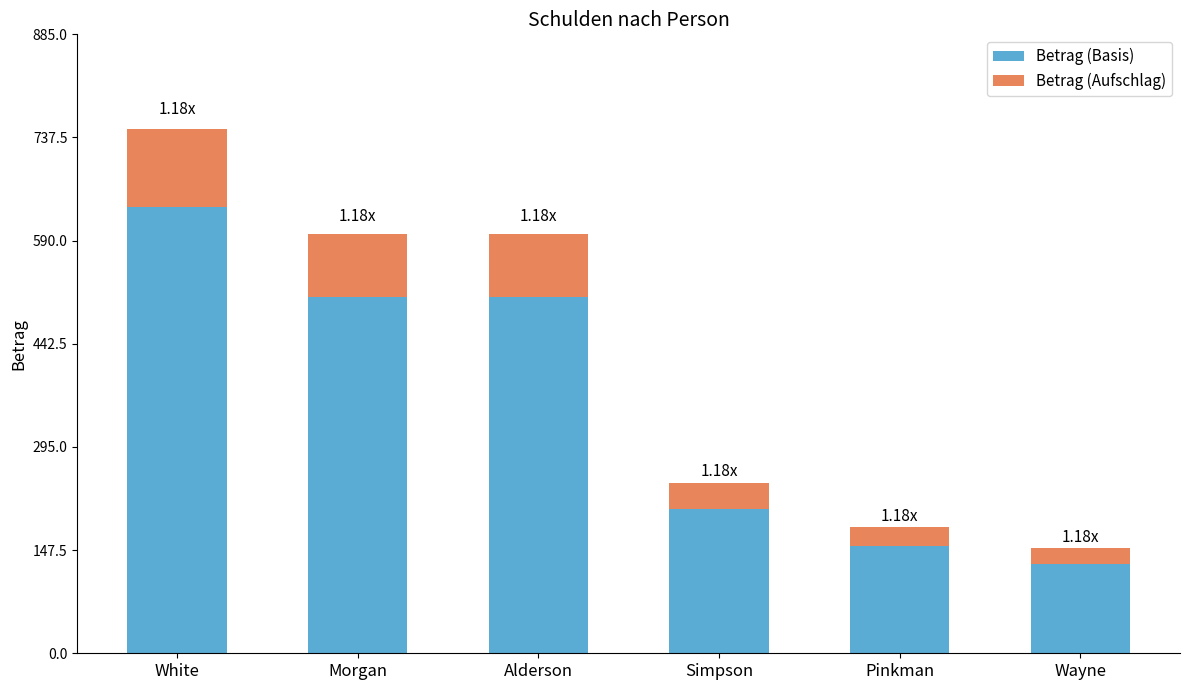

What is the sum of all Betrag (Basis) values?

2144.6